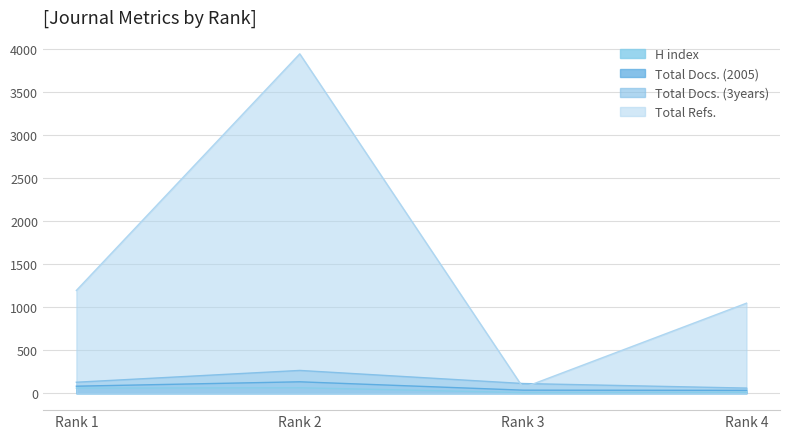

What is the value of the H index point at the 4th from the left?

10